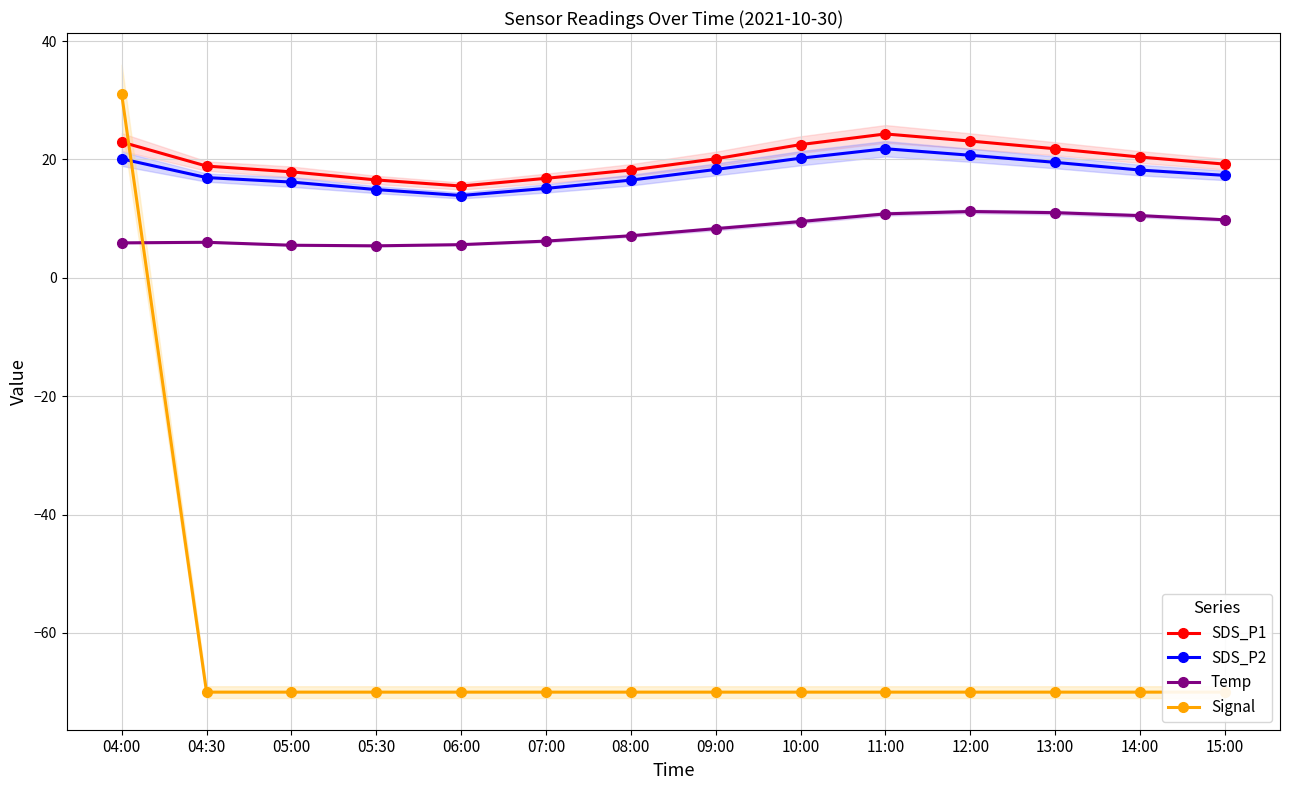

At which category is the sum across all series the highest?

04:00